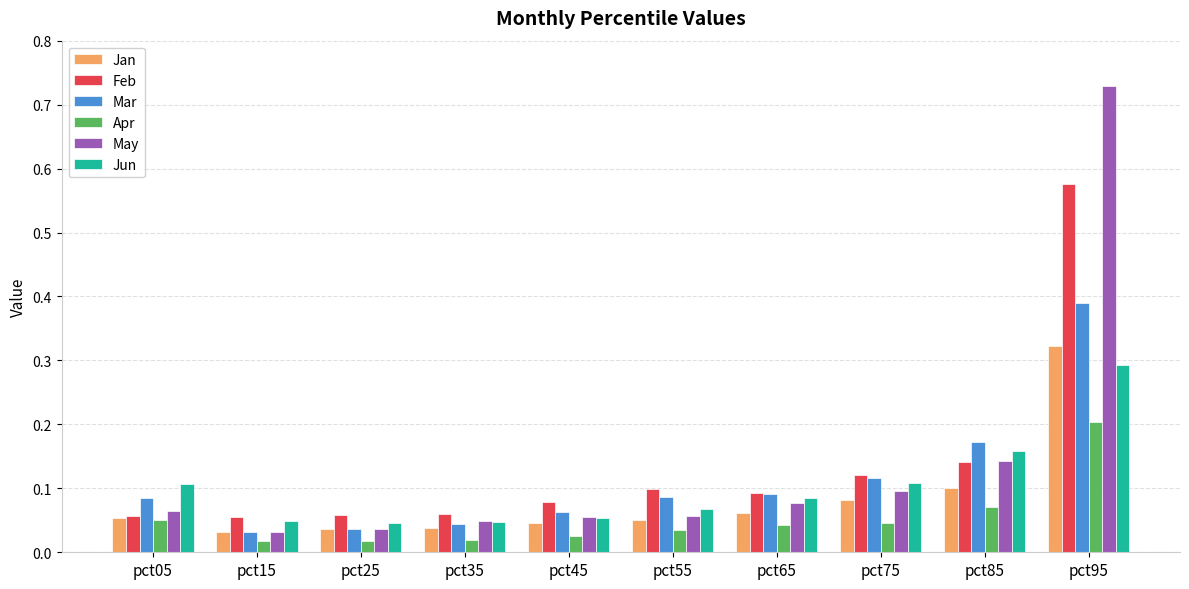

At which category does the chart reach its peak across all series?

pct95